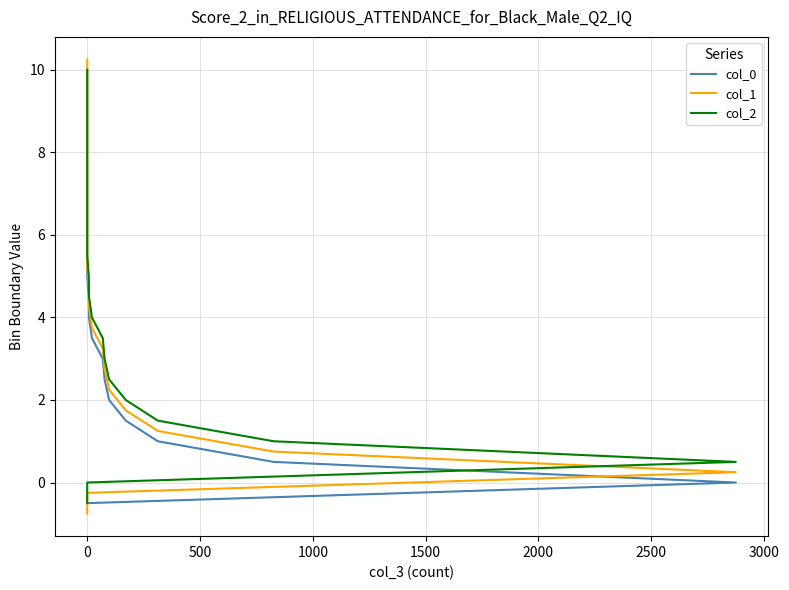

At which category is the sum across all series the highest?

21